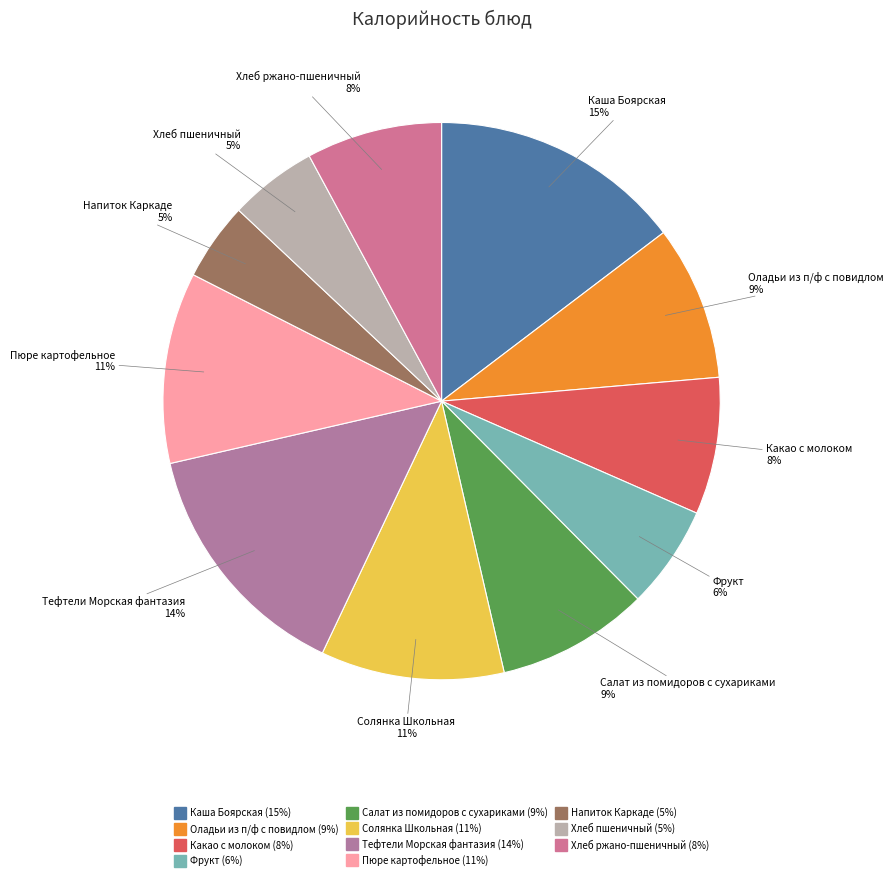

Approximately how many times larger is the value at Напиток Каркаде compared to Какао с молоком?

0.6